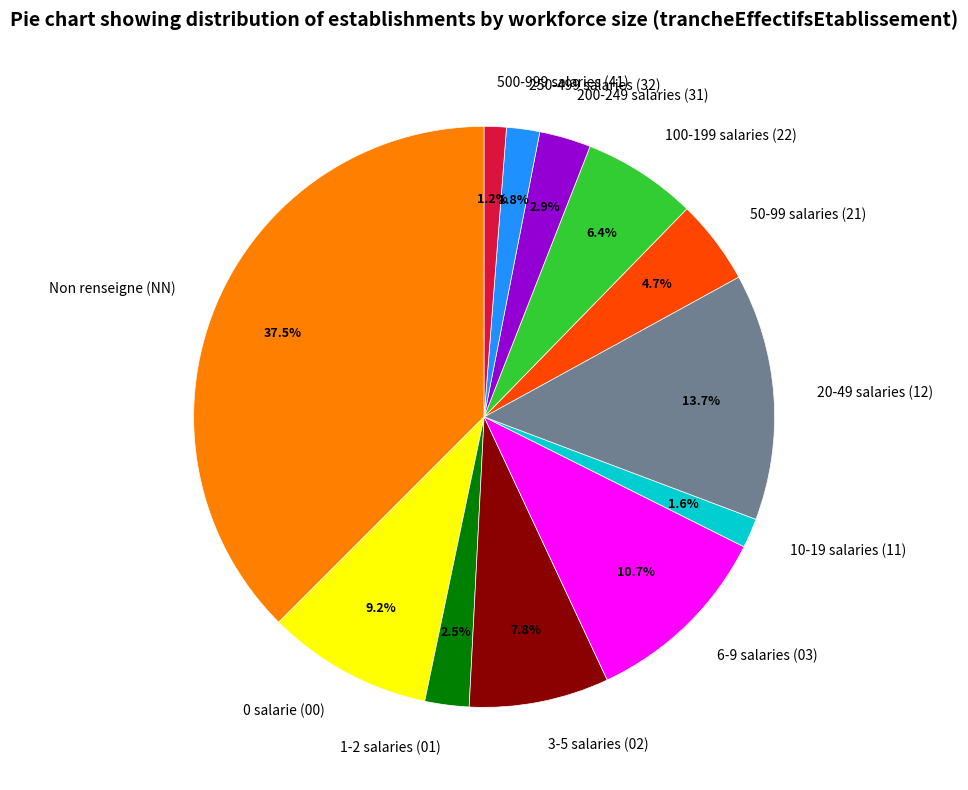

How many slices are in this pie chart?

12